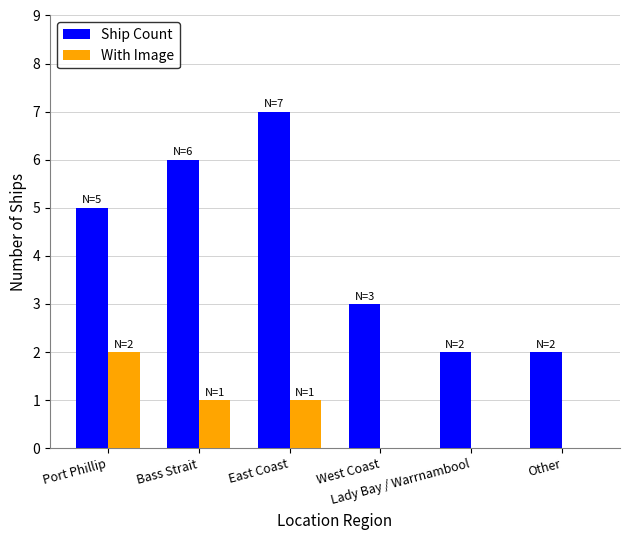

What is the total value across all series at East Coast?

8